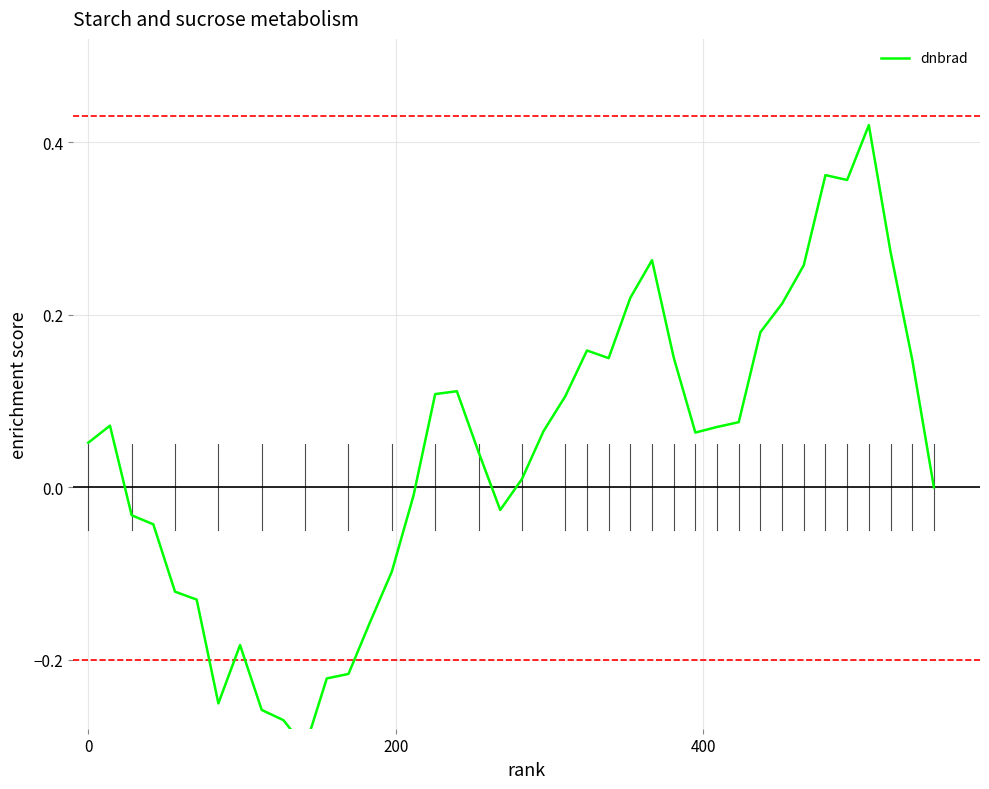

How many interior local peaks (higher than both neighbors) does the data have?

7